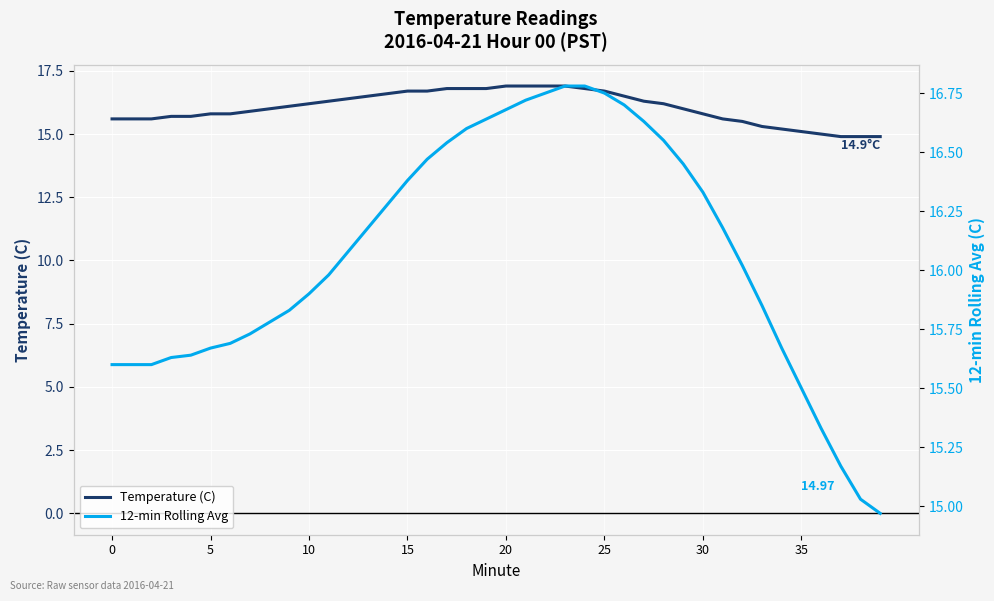

What is the lowest value of the Temperature (C) series?

14.9